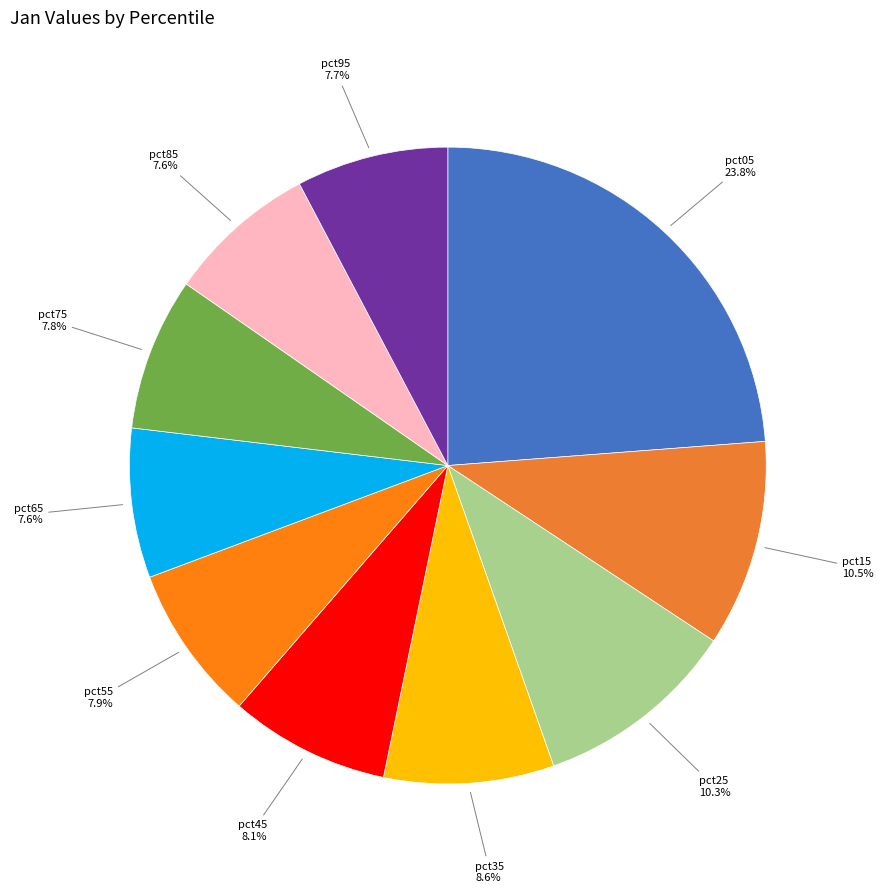

Does pct35 represent more than half of the total?

No